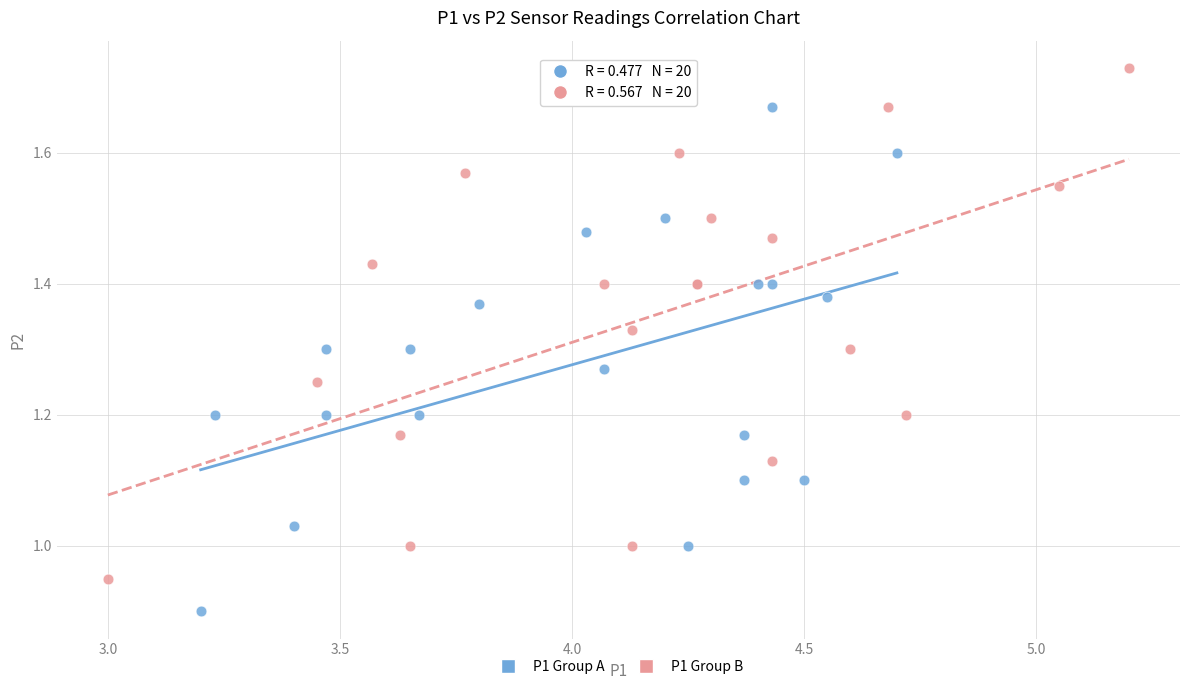

Which series contains the highest Y value?

P1 Group B